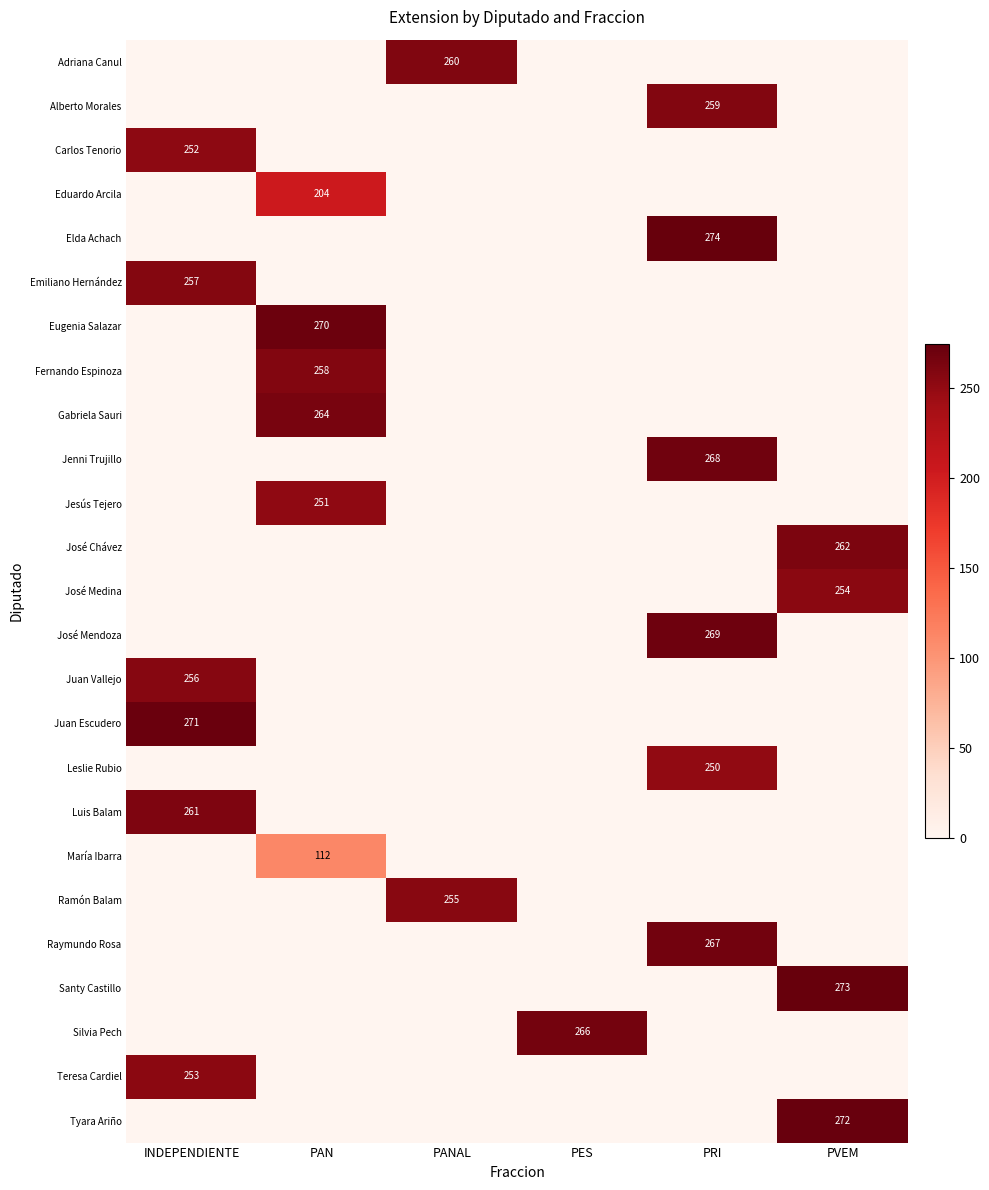

The Jesús Tejero series shows 328 at PAN. True or false?

False